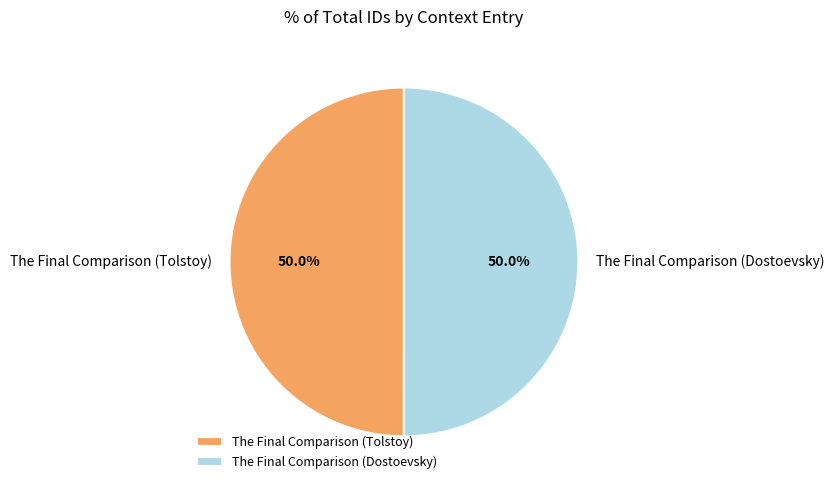

What portion of the pie excludes The Final Comparison (Tolstoy)?

50.0%